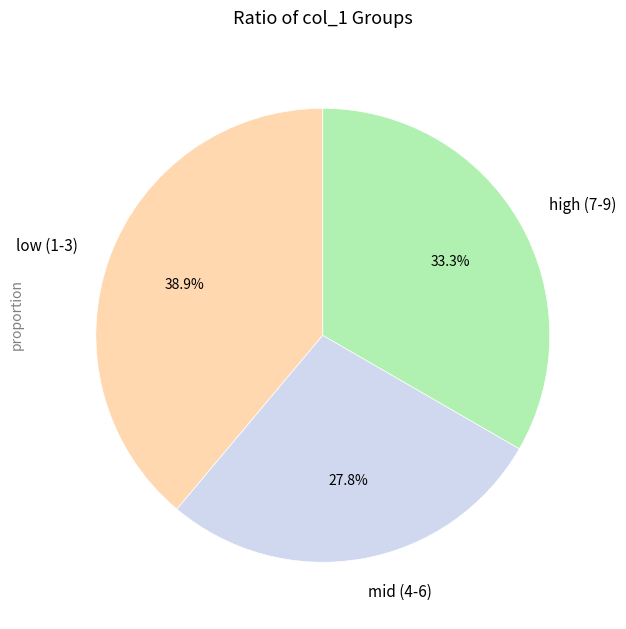

What is the smallest slice in the pie chart?

mid (4-6)